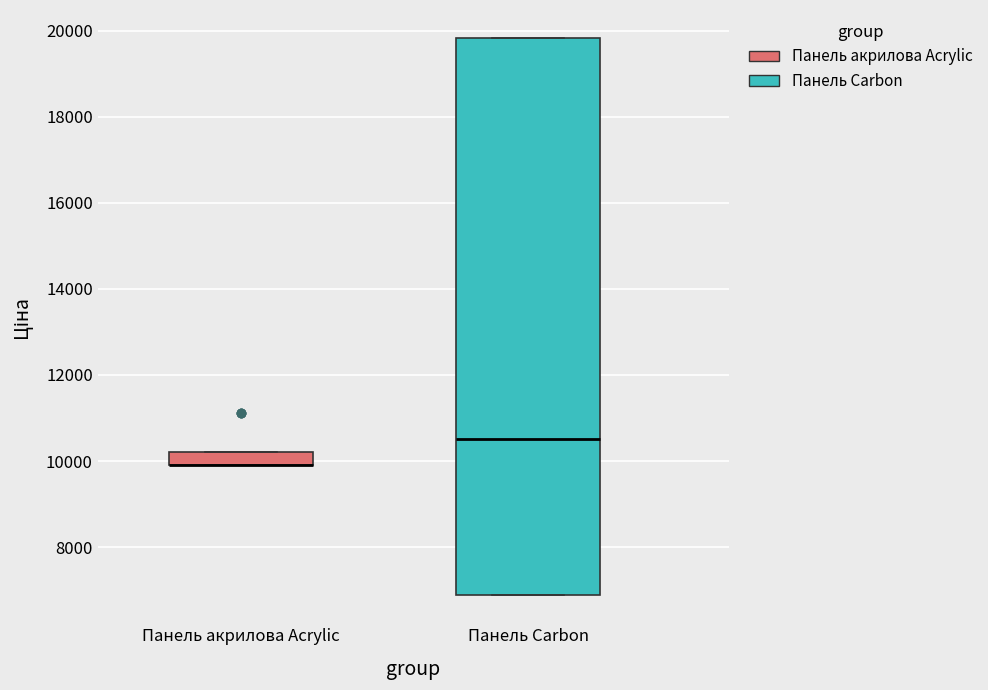

Reading left to right, read every box against the y-axis: the position of its median line, the range the box covers, and the ends of its whiskers. The values are not printed on the chart, so give them approximately, as read against the axis.

Панель акрилова Acrylic: median 10000 (drawn on the box's lower edge), box 10000 to 10200, whiskers 10000 to 10200
Панель Carbon: median 10600, box 6800 to 19800, whiskers 6800 to 19800